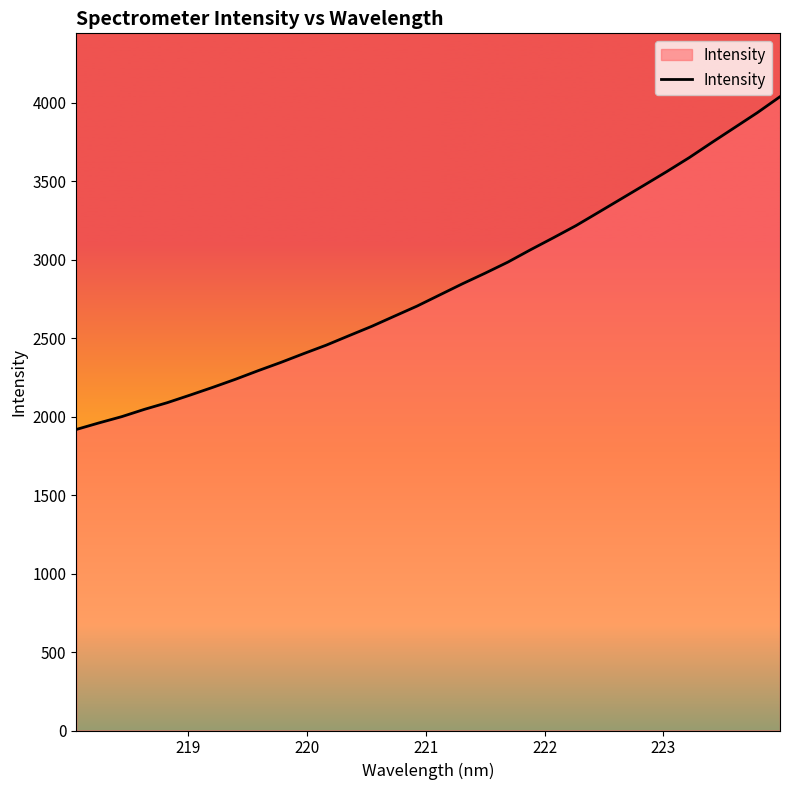

How many series are shown in this chart?

1